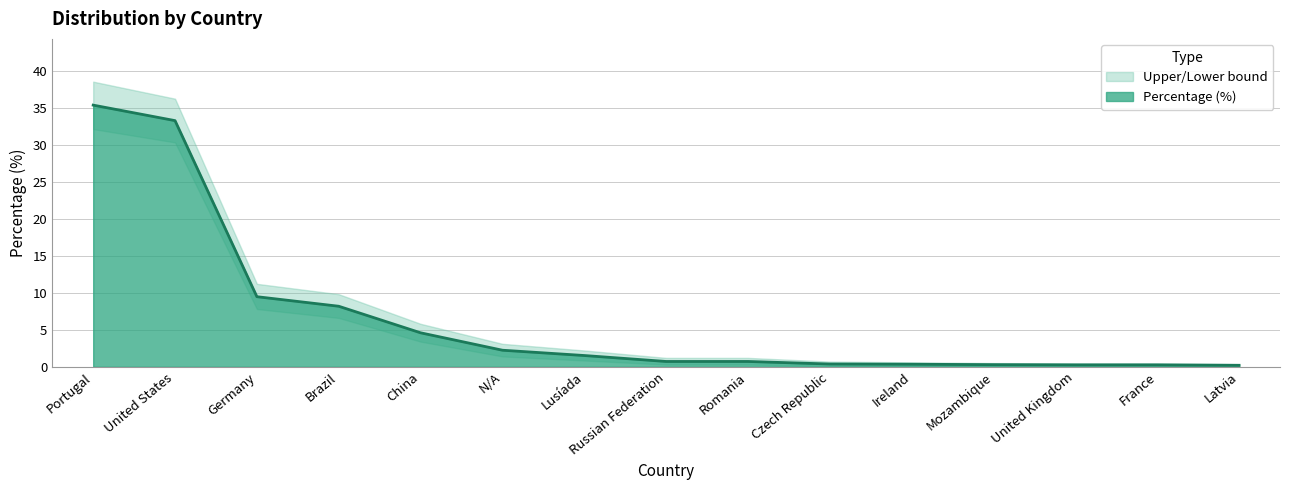

The value of Lower bound at France is 0.0. True or false?

False